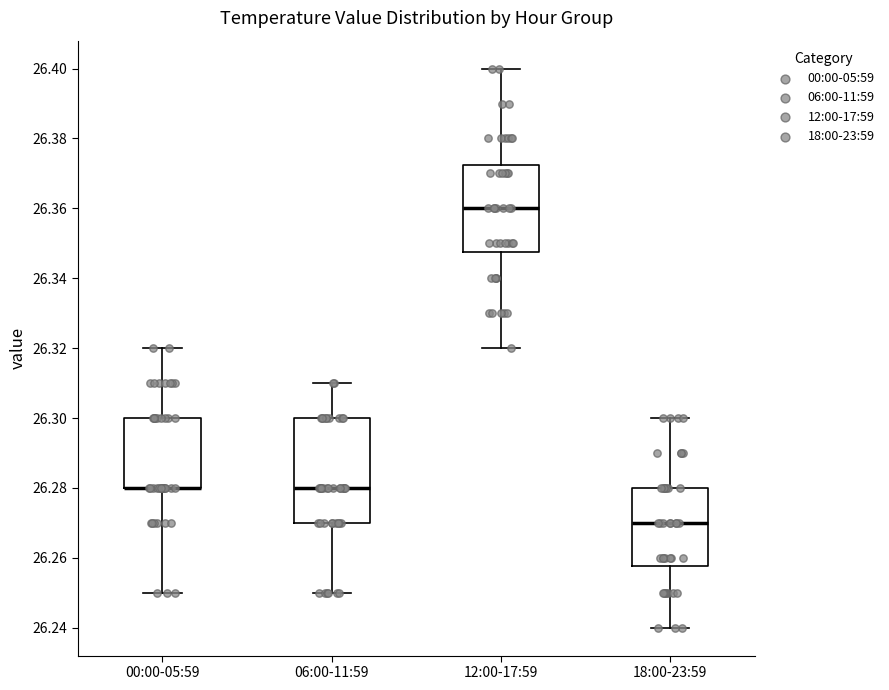

Reading left to right, transcribe this box plot: for each box, give where its median line is, the range the box spans, and where its two whiskers end, as read against the y-axis. The values are not printed on the chart, so give them approximately, as read against the axis.

00:00-05:59: median 26.280 (drawn on the box's lower edge), box 26.280 to 26.300, whiskers 26.250 to 26.320
06:00-11:59: median 26.280, box 26.270 to 26.300, whiskers 26.250 to 26.310
12:00-17:59: median 26.360, box 26.348 to 26.372, whiskers 26.320 to 26.400
18:00-23:59: median 26.270, box 26.258 to 26.280, whiskers 26.240 to 26.300